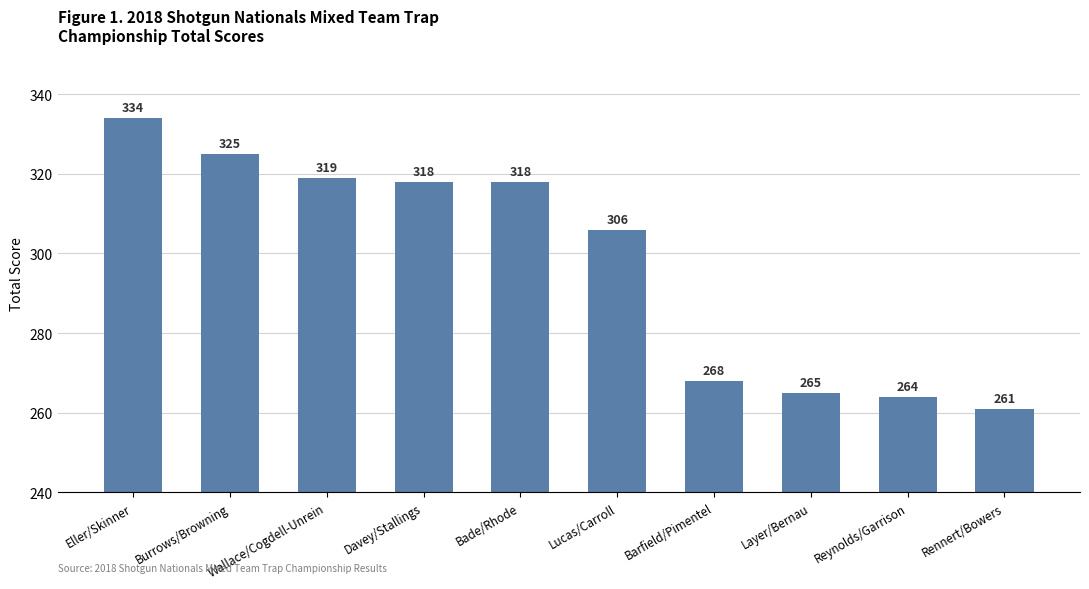

At which category does the chart reach its peak across all series?

Eller/Skinner